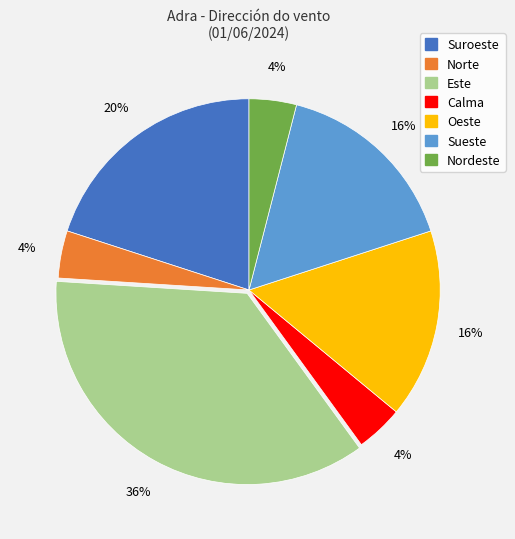

To the nearest percent, what is the average slice percentage?

14%